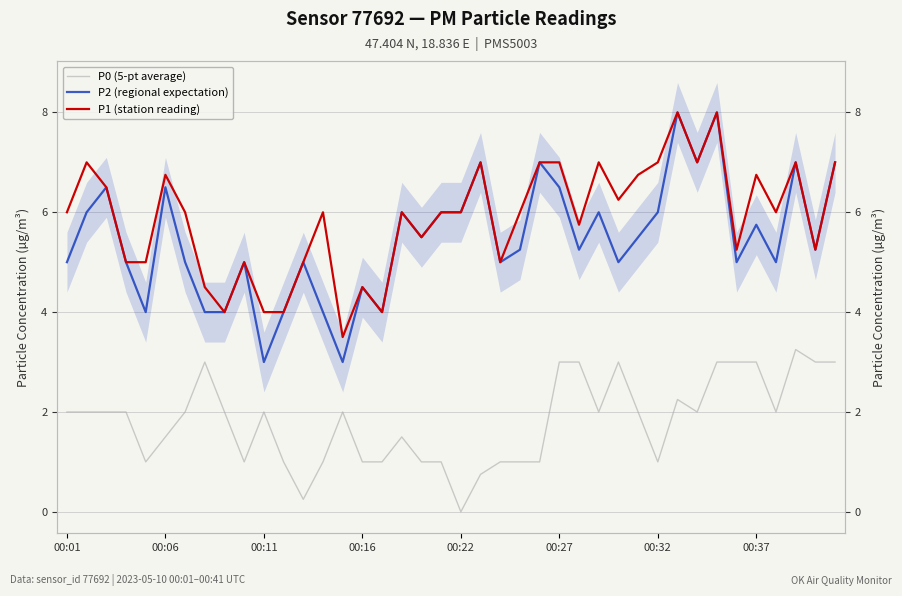

How many lines are shown in the chart?

3